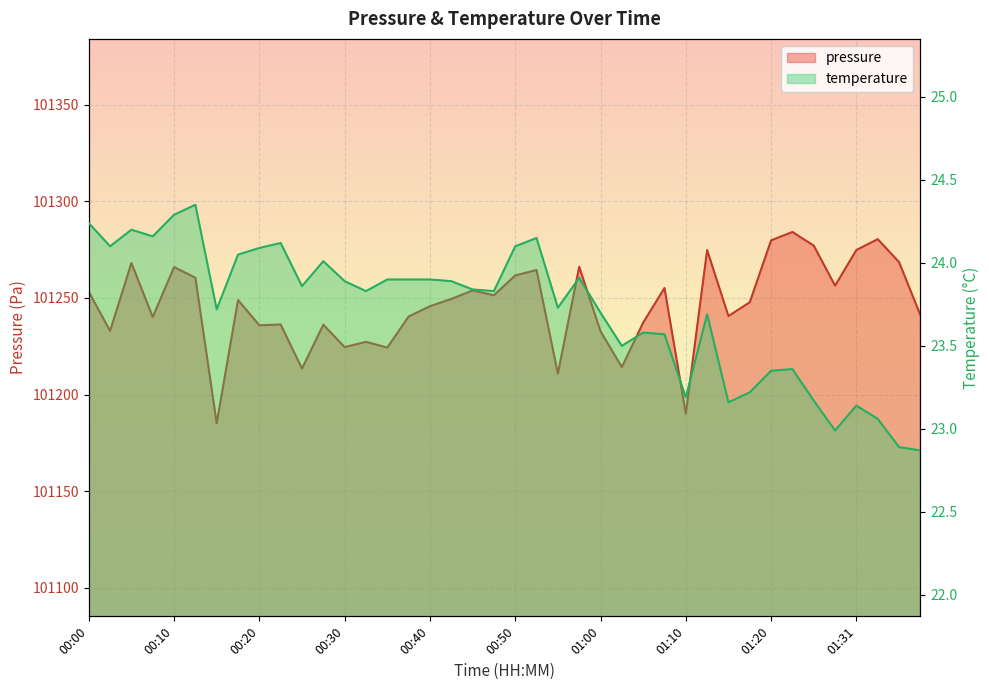

True or false: pressure has more than 1 points higher than both neighbors.

True